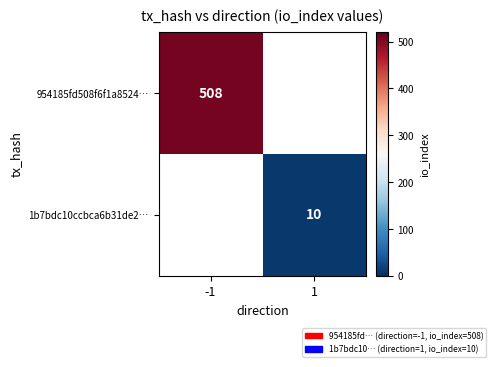

True or false: 954185fd508f6f1a8524… has a value of 180.8 at -1.

False